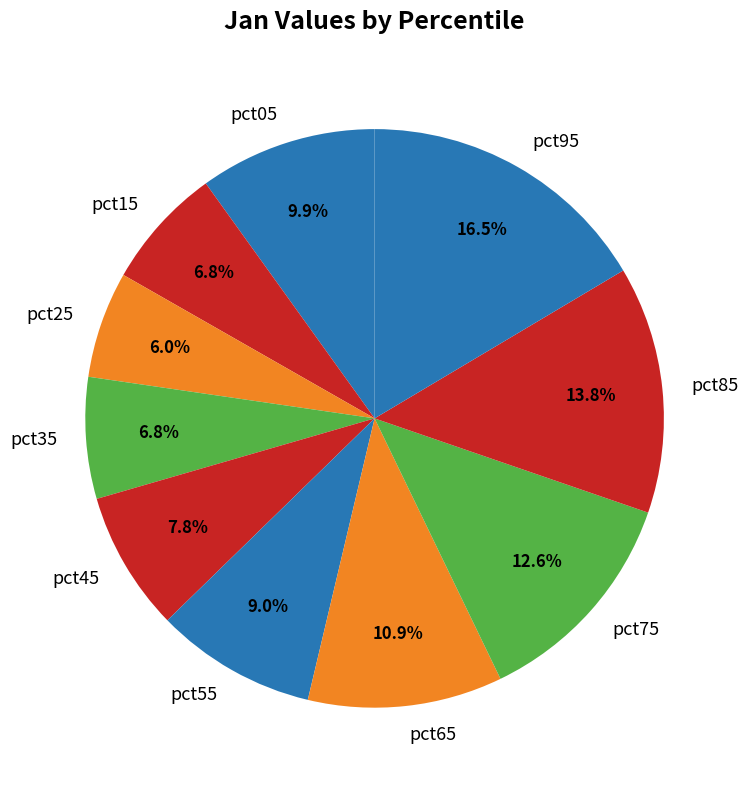

What percentage is the pct45 slice, to the nearest percent?

8%